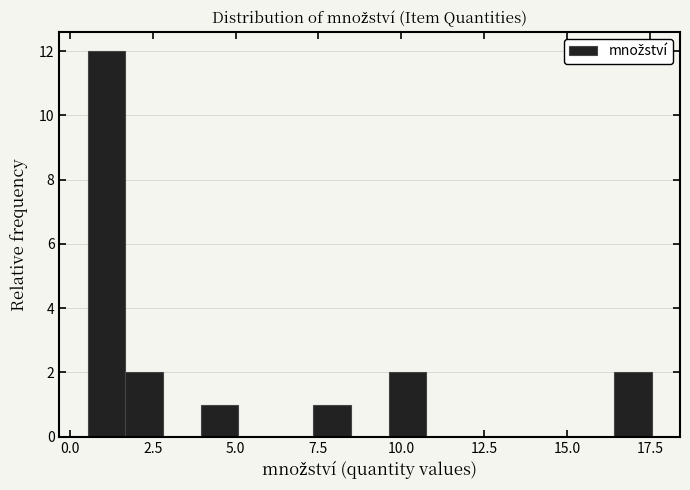

Read against the x-axis, roughly where is the centre of the tallest bar?

1.0